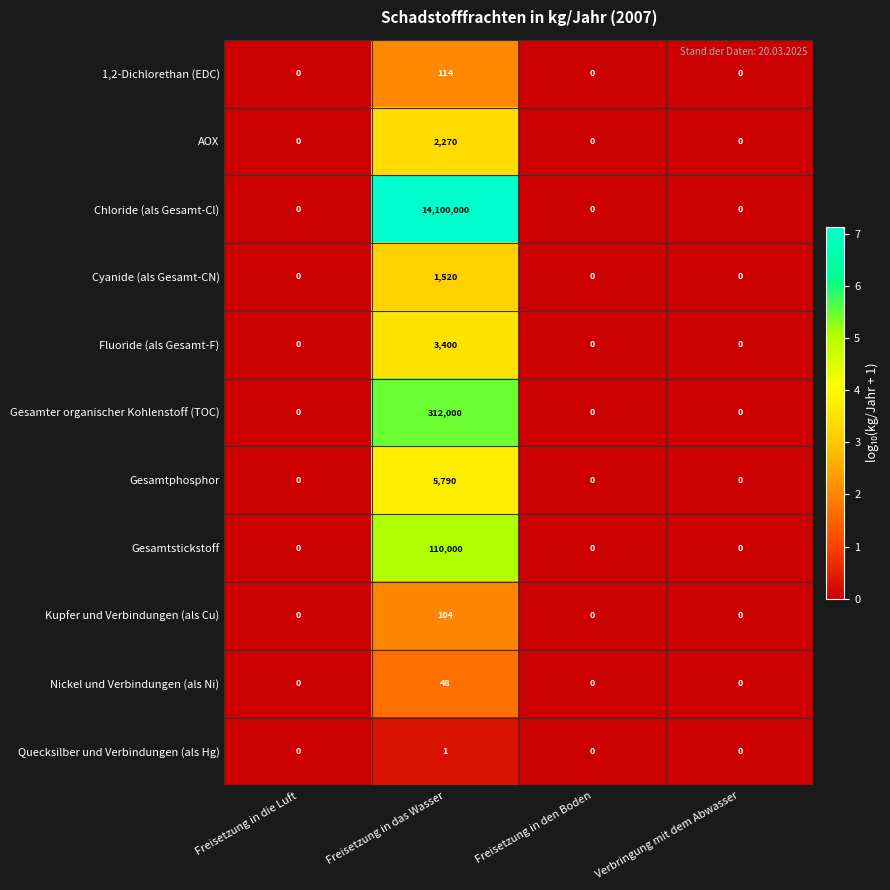

What is the spread (max minus min) of values at Freisetzung in das Wasser?

14099999